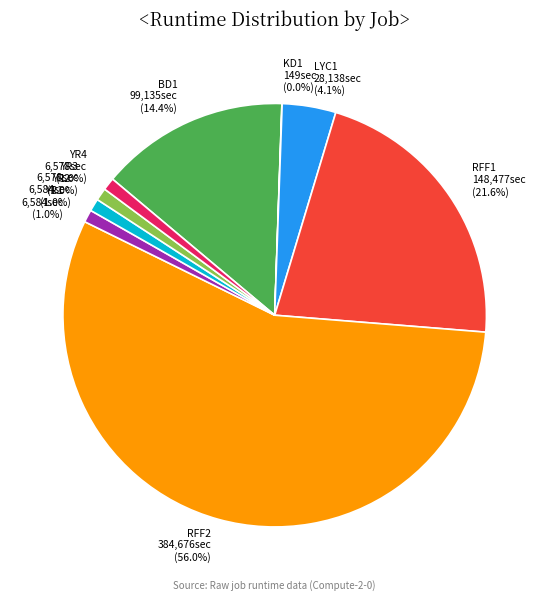

What is the ratio of the value at RFF2 to the value at RFF1?

2.6